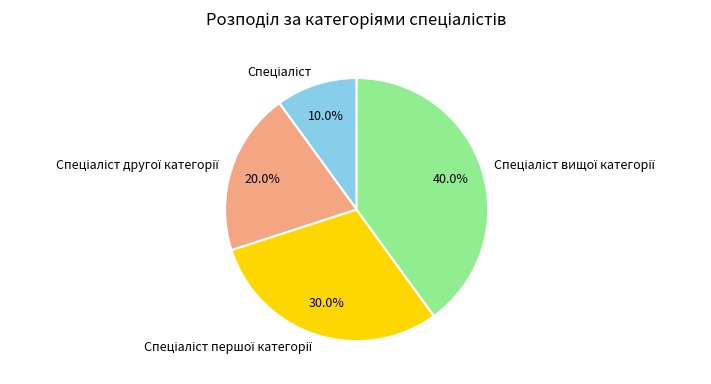

To the nearest percent, what is the difference between the largest and smallest slice percentages?

30%